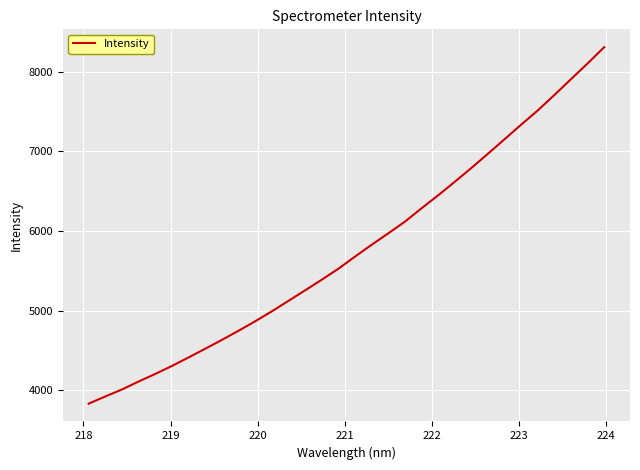

What is the smallest value displayed?

3830.5